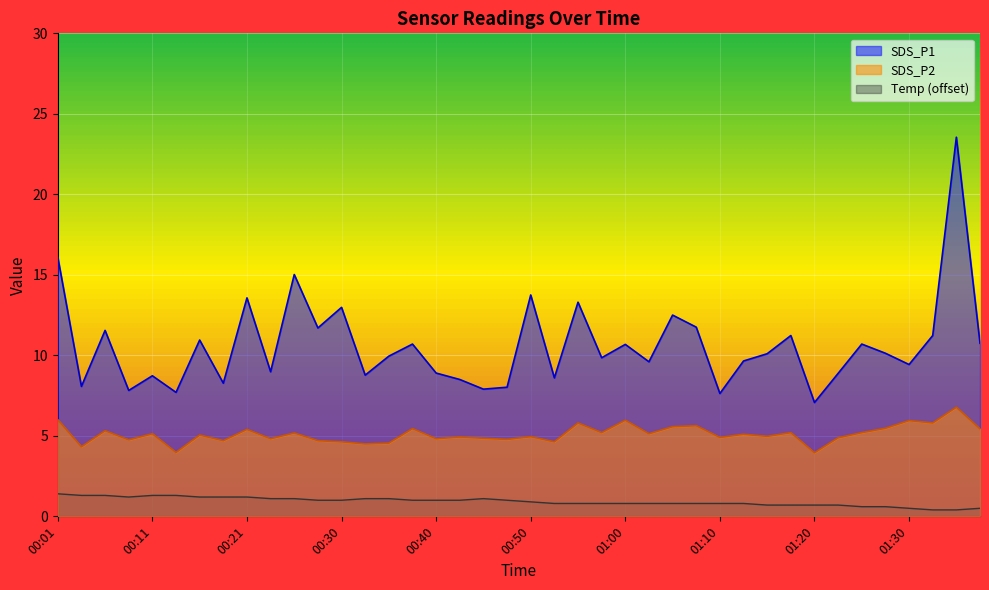

Which has a higher value, 01:18 or 01:25?

01:18